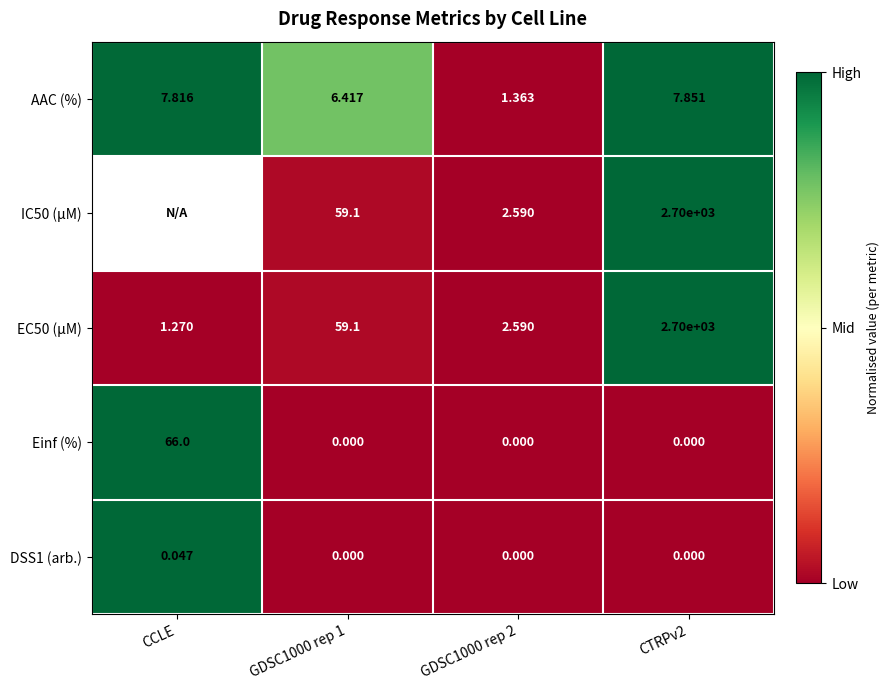

Which category has the lowest value in the EC50 (µM) series?

CCLE